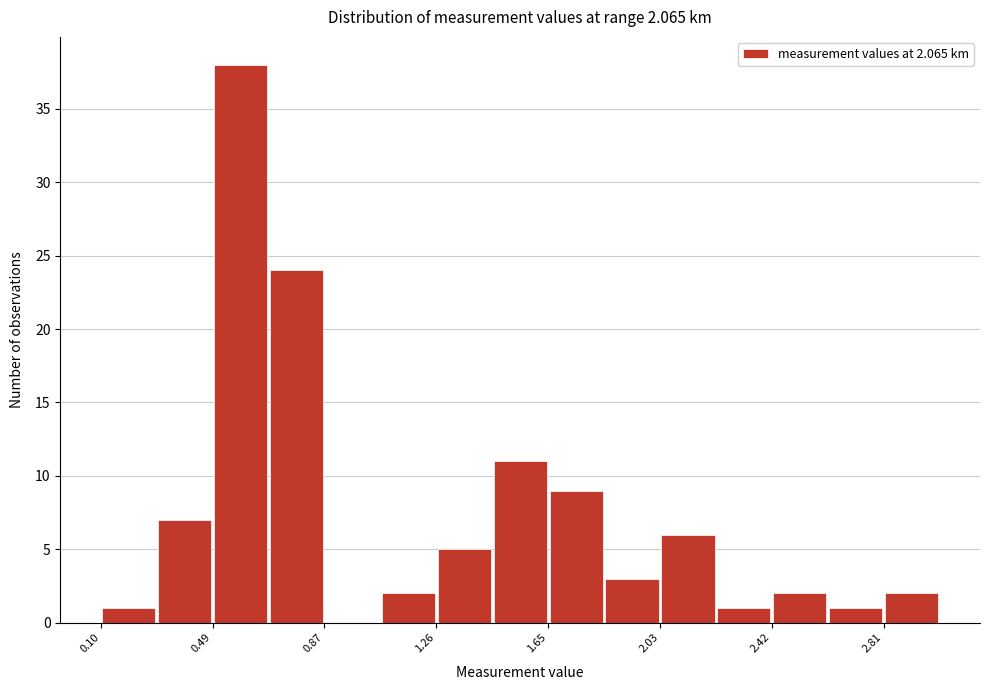

Around what value on the x-axis is the tallest bar? Give the approximate position of its centre, as read against the axis.

0.60